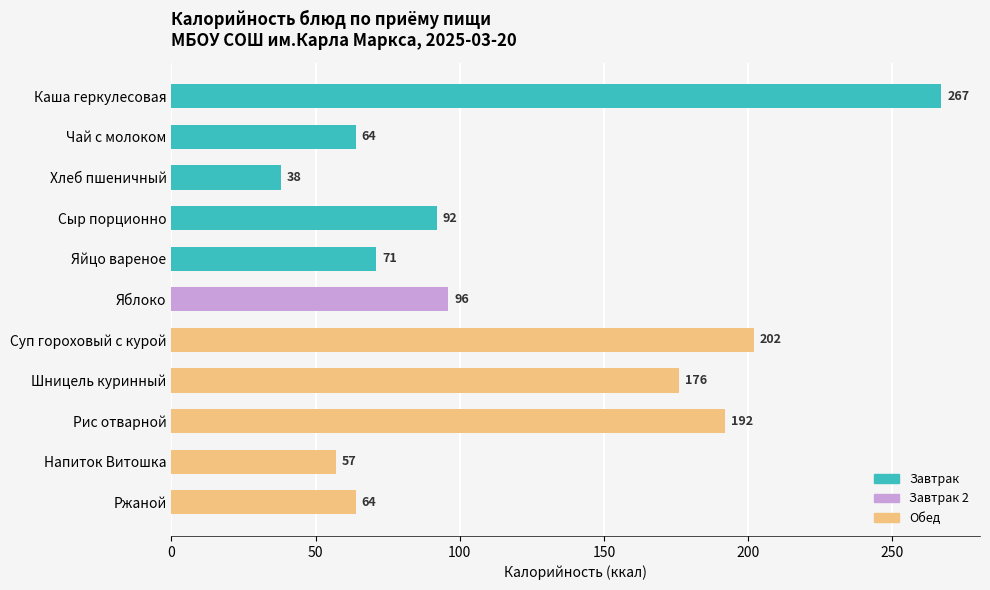

The Завтрак series shows 92 at Чай с молоком. True or false?

False